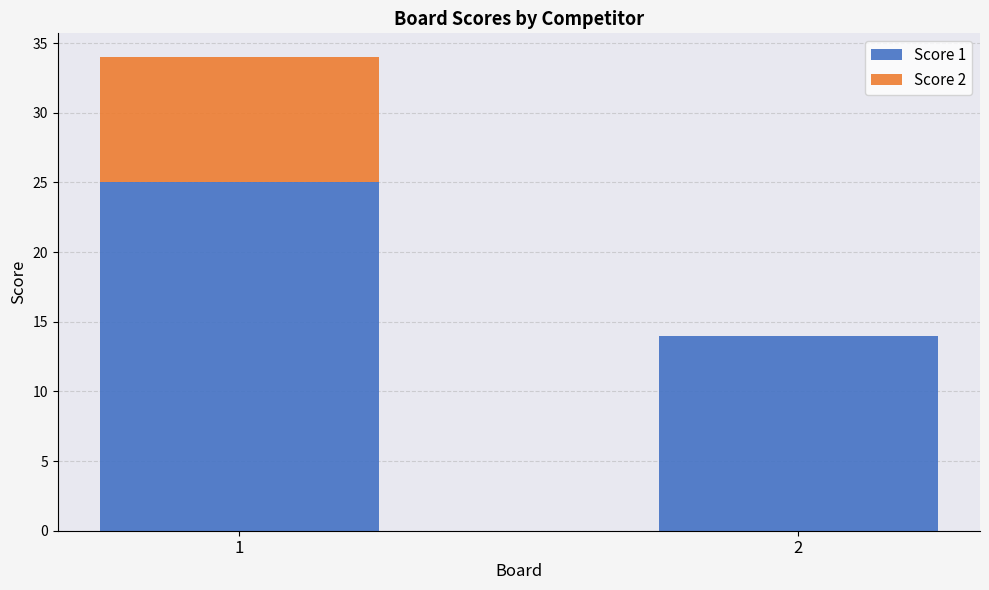

What is the total value across all series at 1?

34